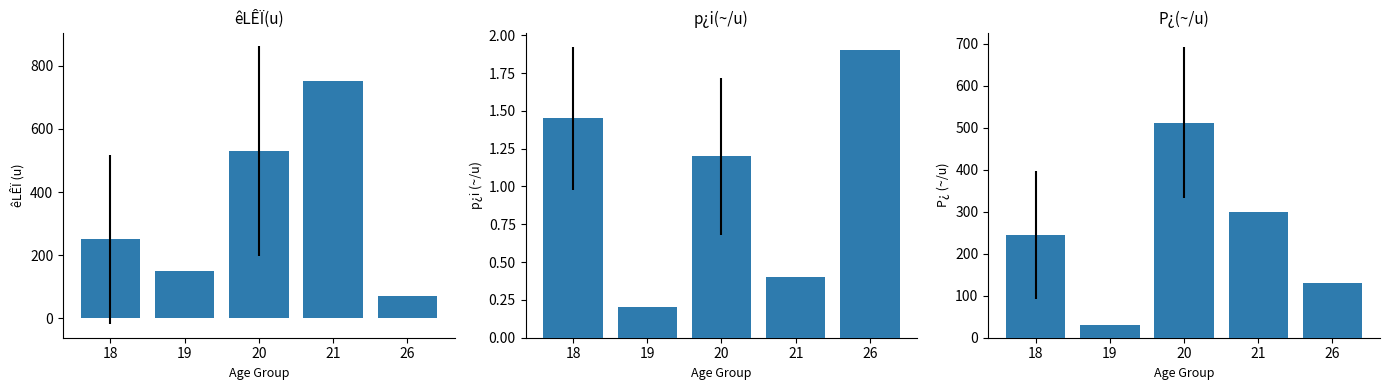

What is the maximum value shown in the chart?

750.0